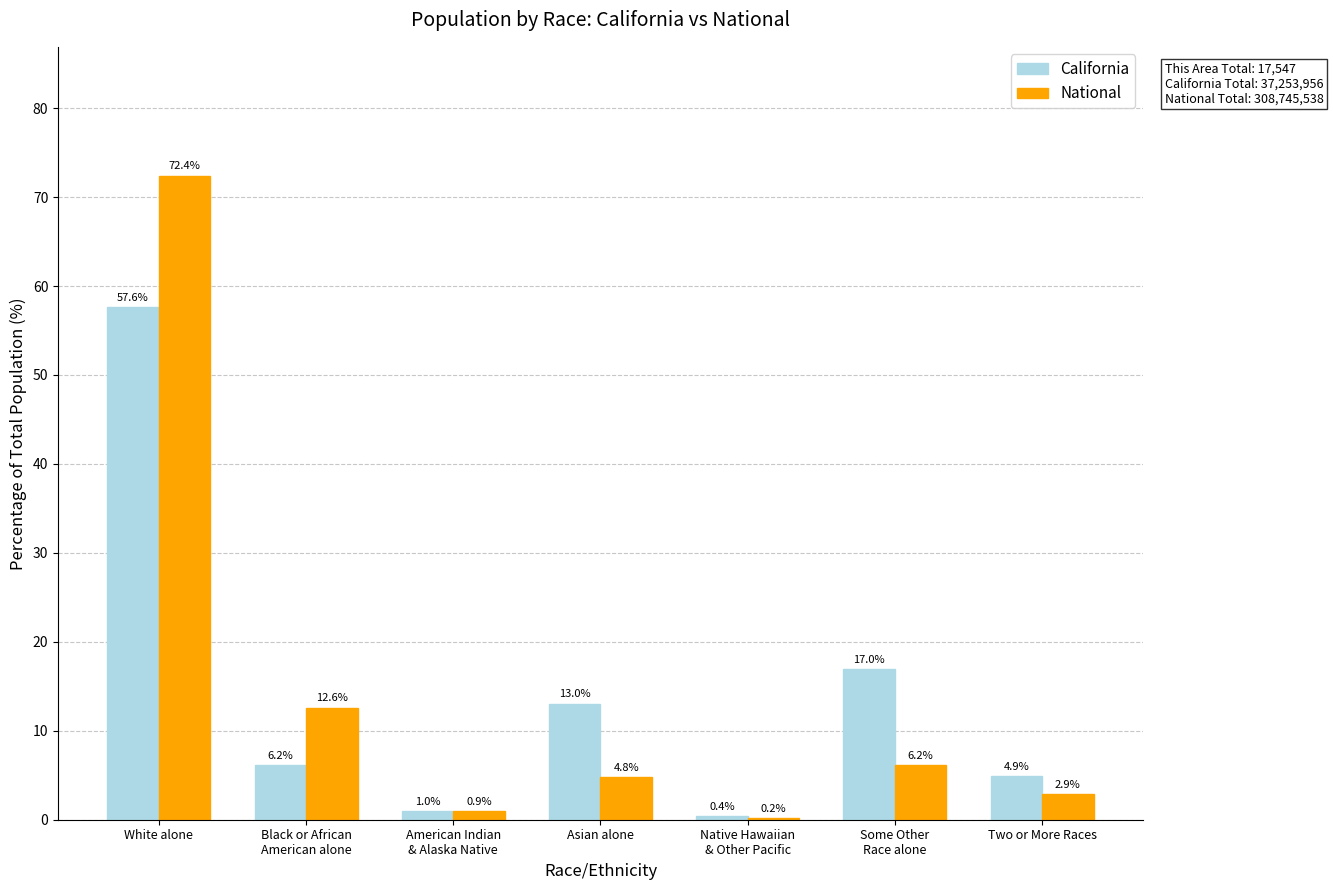

Where does the National series first go above 4?

White alone